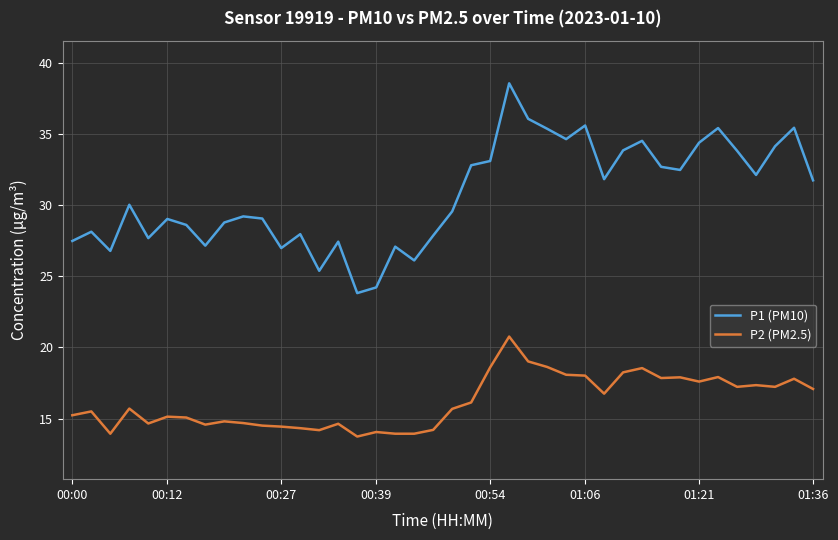

Which series has the widest spread of values?

P1 (PM10)